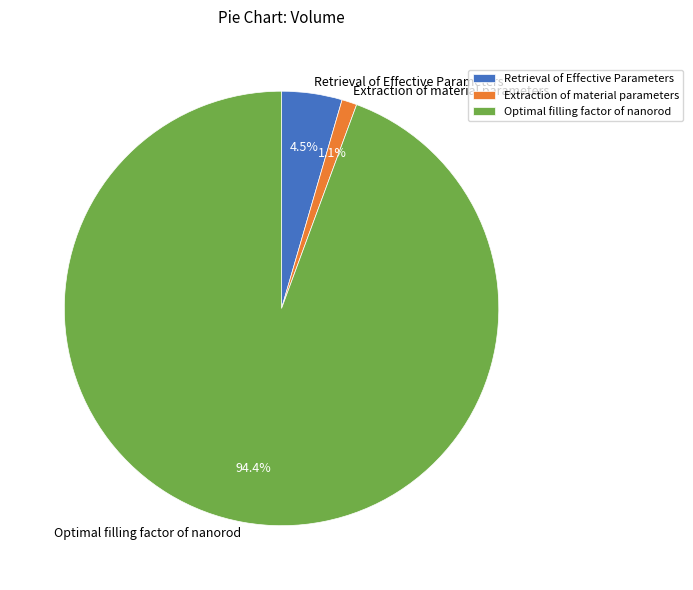

To the nearest percent, what is the difference between the Extraction of material parameters and Retrieval of Effective Parameters slice percentages?

3%